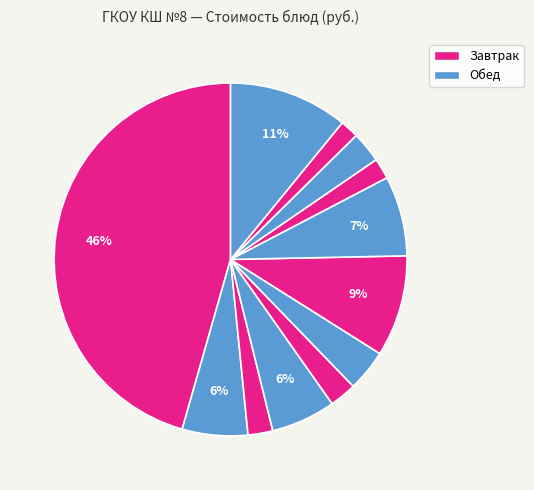

How many segments does this pie chart have?

12